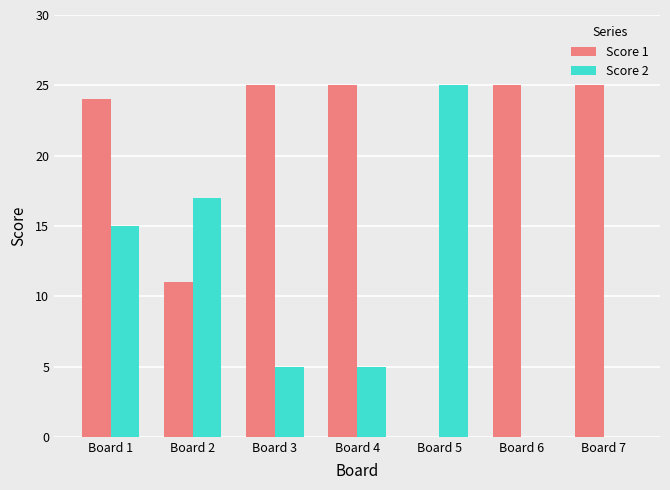

Which series changed the most between Board 2 and Board 6?

Score 2